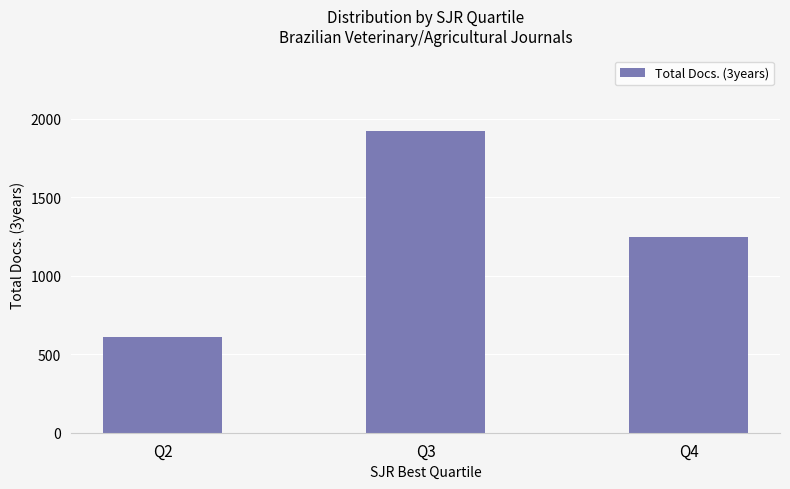

What is the minimum value shown in the chart?

610